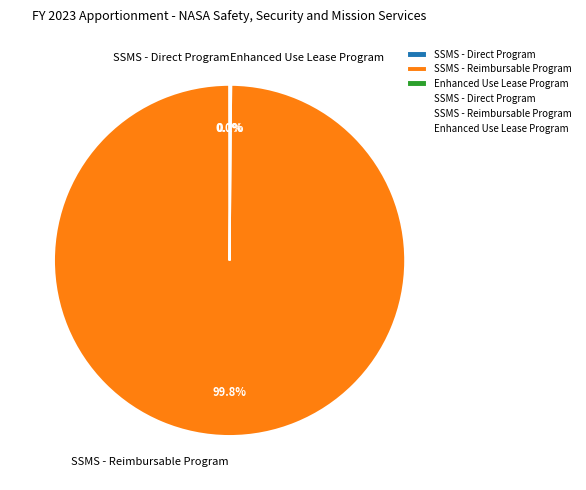

Which category has the biggest portion of the pie?

SSMS - Reimbursable Program